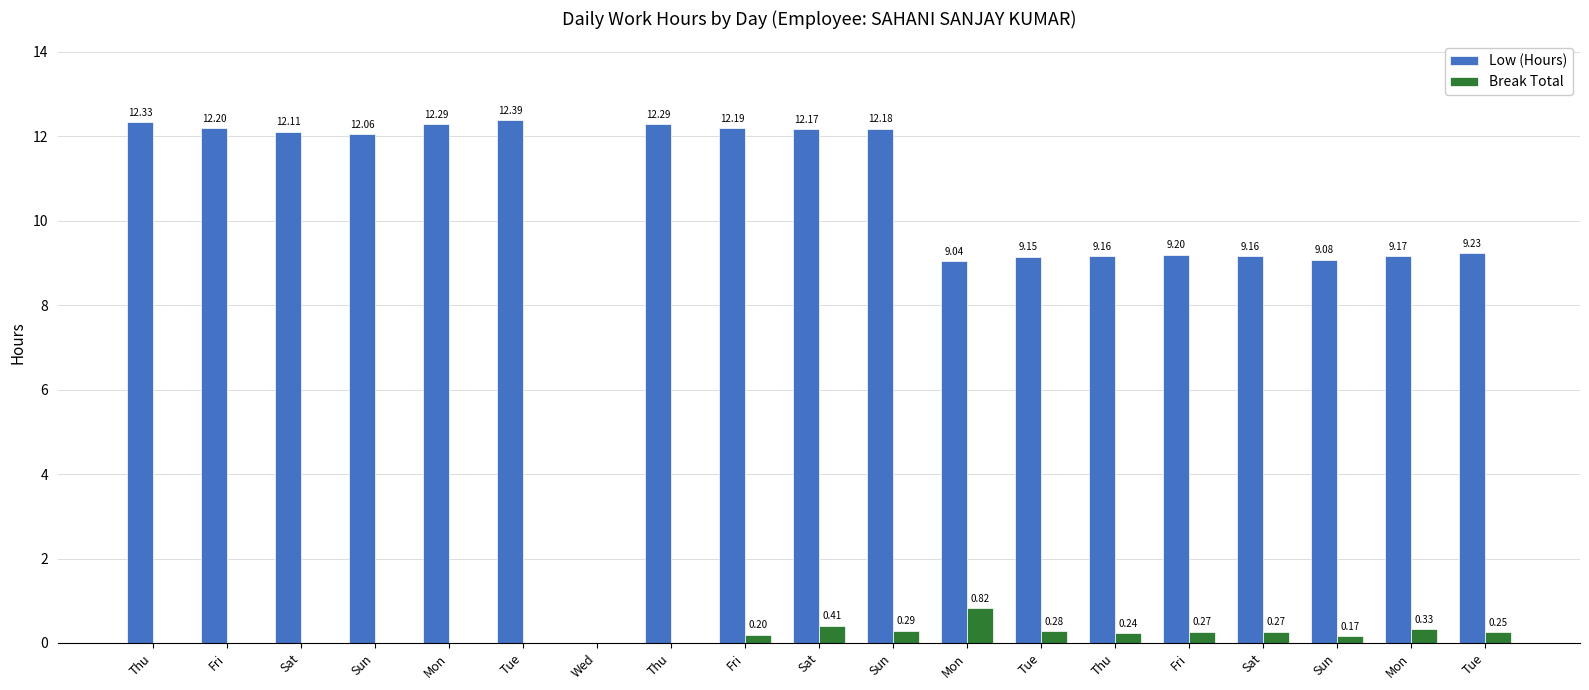

Reading right to left, transcribe all the data shown in this chart.

Low (Hours): Tue=9.2	Mon=9.2	Sun=9.1	Sat=9.2	Fri=9.2	Thu=9.2	Tue=9.2	Mon=9.0	Sun=12.2	Sat=12.2	Fri=12.2	Thu=12.3	Wed=0.0	Tue=12.4	Mon=12.3	Sun=12.1	Sat=12.1	Fri=12.2	Thu=12.3
Break Total: Tue=0.2	Mon=0.3	Sun=0.2	Sat=0.3	Fri=0.3	Thu=0.2	Tue=0.3	Mon=0.8	Sun=0.3	Sat=0.4	Fri=0.2	Thu=0.0	Wed=0.0	Tue=0.0	Mon=0.0	Sun=0.0	Sat=0.0	Fri=0.0	Thu=0.0